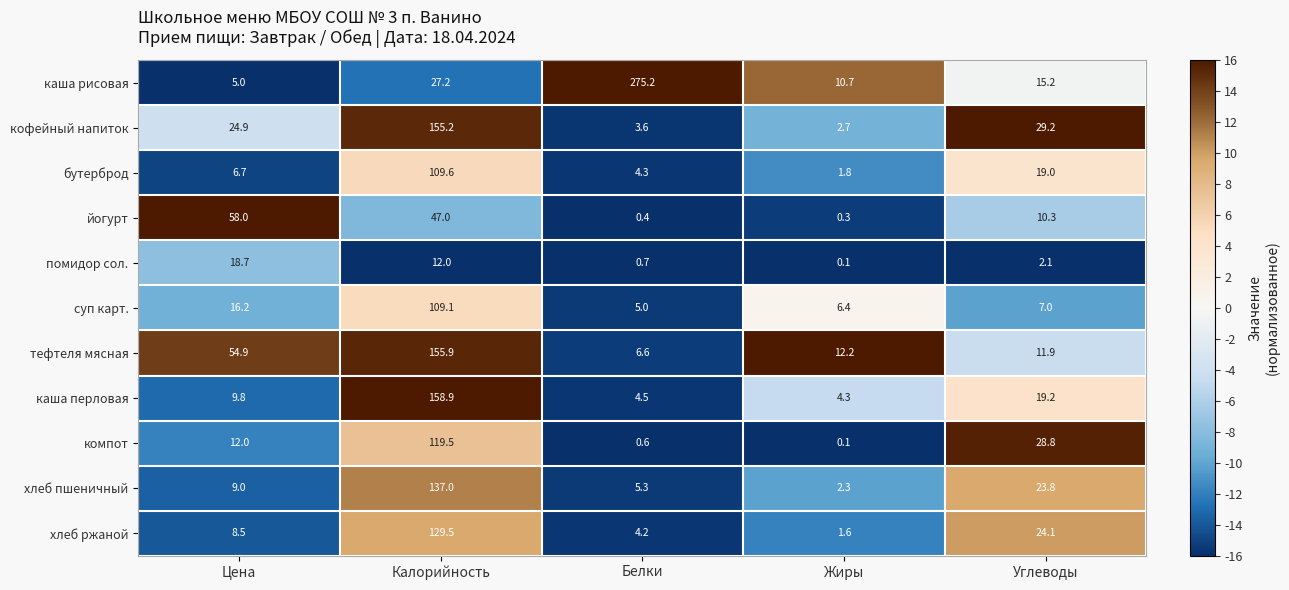

Where is йогурт nearest to the value 29?

Калорийность